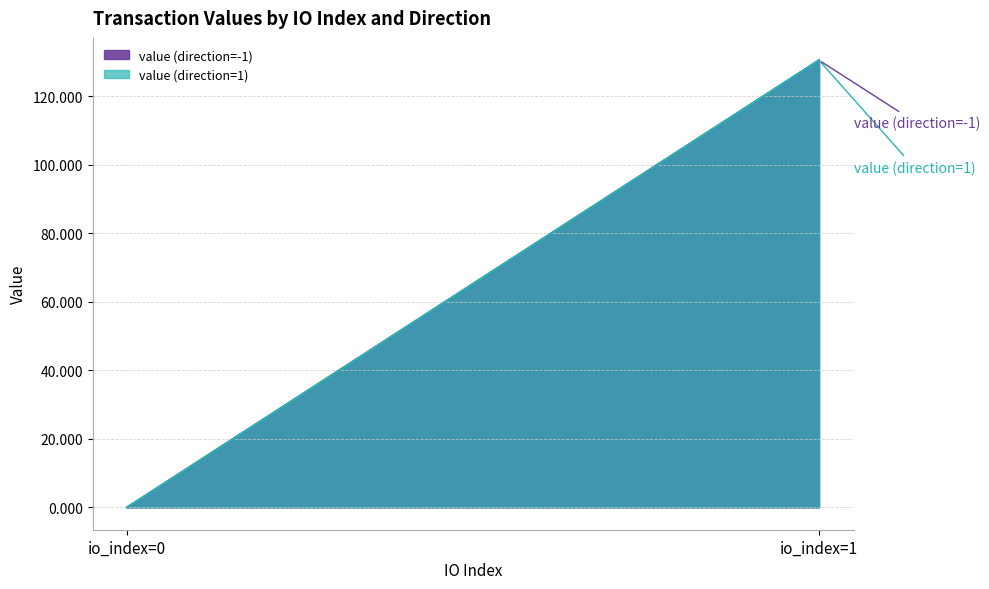

Which series has the largest total across all categories?

value (direction=-1)